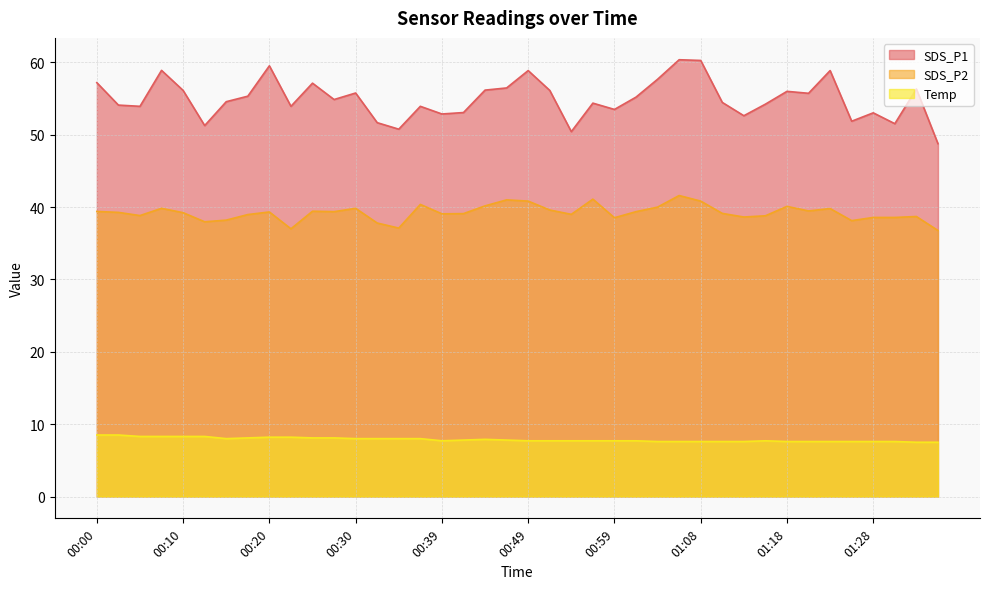

Reading left to right, transcribe all the data shown in this chart.

SDS_P1: 00:00=57.2	00:03=54.1	00:05=53.9	00:08=58.9	00:10=56.1	00:12=51.3	00:15=54.6	00:17=55.3	00:20=59.5	00:22=53.9	00:25=57.1	00:27=54.9	00:30=55.8	00:32=51.7	00:34=50.8	00:37=53.9	00:39=52.9	00:42=53.1	00:44=56.2	00:47=56.5	00:49=58.9	00:51=56.1	00:54=50.4	00:56=54.4	00:59=53.5	01:01=55.2	01:04=57.7	01:06=60.4	01:08=60.3	01:11=54.5	01:13=52.6	01:16=54.2	01:18=56.0	01:21=55.7	01:23=58.9	01:26=51.9	01:28=53.0	01:31=51.5	01:33=56.3	01:36=48.8
SDS_P2: 00:00=39.4	00:03=39.3	00:05=38.8	00:08=39.8	00:10=39.2	00:12=38.0	00:15=38.2	00:17=39.0	00:20=39.3	00:22=37.0	00:25=39.4	00:27=39.4	00:30=39.8	00:32=37.8	00:34=37.1	00:37=40.4	00:39=39.1	00:42=39.1	00:44=40.2	00:47=41.0	00:49=40.8	00:51=39.6	00:54=39.0	00:56=41.1	00:59=38.5	01:01=39.4	01:04=40.0	01:06=41.6	01:08=40.8	01:11=39.1	01:13=38.6	01:16=38.8	01:18=40.1	01:21=39.5	01:23=39.8	01:26=38.1	01:28=38.6	01:31=38.6	01:33=38.7	01:36=36.8
Temp: 00:00=8.5	00:03=8.5	00:05=8.3	00:08=8.3	00:10=8.3	00:12=8.3	00:15=8.0	00:17=8.1	00:20=8.2	00:22=8.2	00:25=8.1	00:27=8.1	00:30=8.0	00:32=8.0	00:34=8.0	00:37=8.0	00:39=7.7	00:42=7.8	00:44=7.9	00:47=7.8	00:49=7.7	00:51=7.7	00:54=7.7	00:56=7.7	00:59=7.7	01:01=7.7	01:04=7.6	01:06=7.6	01:08=7.6	01:11=7.6	01:13=7.6	01:16=7.7	01:18=7.6	01:21=7.6	01:23=7.6	01:26=7.6	01:28=7.6	01:31=7.6	01:33=7.5	01:36=7.5